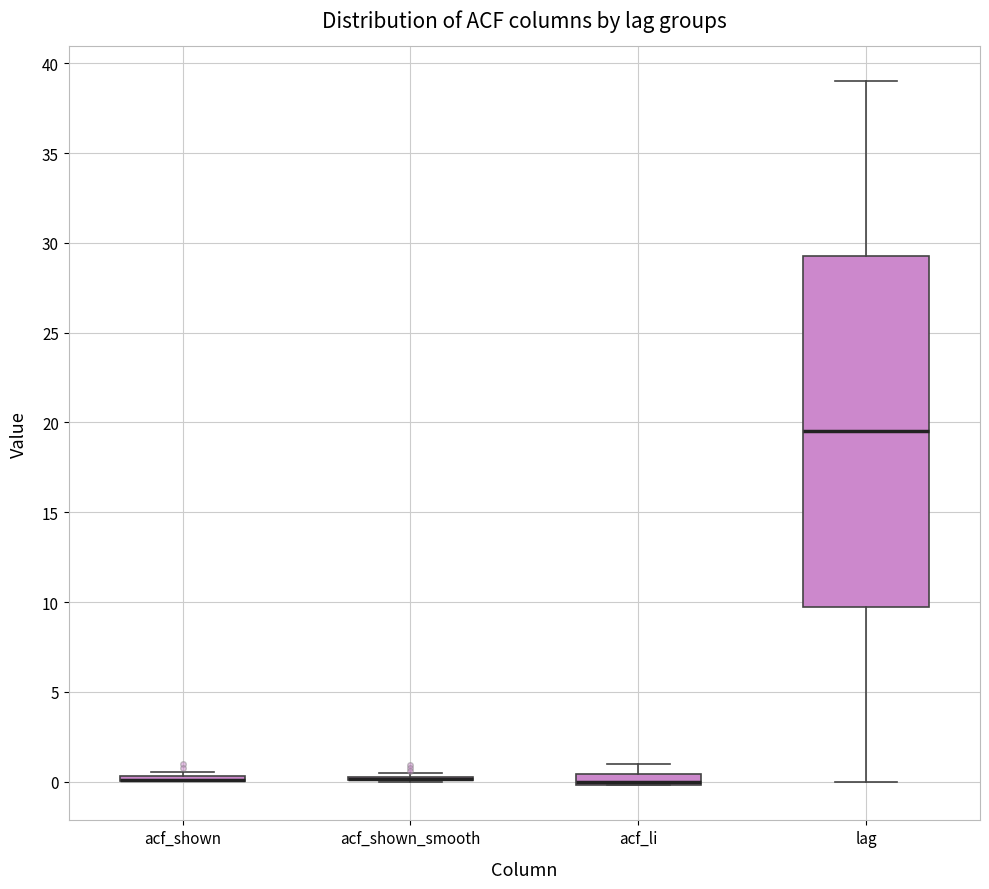

Comparing the boxes themselves (not the whiskers), which one is the tallest?

lag